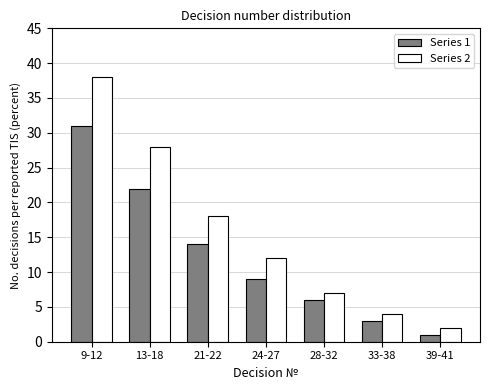

Reading right to left, transcribe all the data shown in this chart.

Series 1: 39-41=1	33-38=3	28-32=6	24-27=9	21-22=14	13-18=22	9-12=31
Series 2: 39-41=2	33-38=4	28-32=7	24-27=12	21-22=18	13-18=28	9-12=38